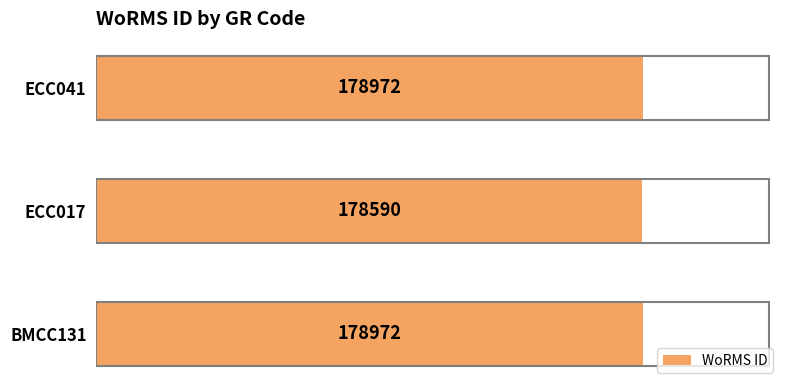

How many values are between 178590 and 178972?

3